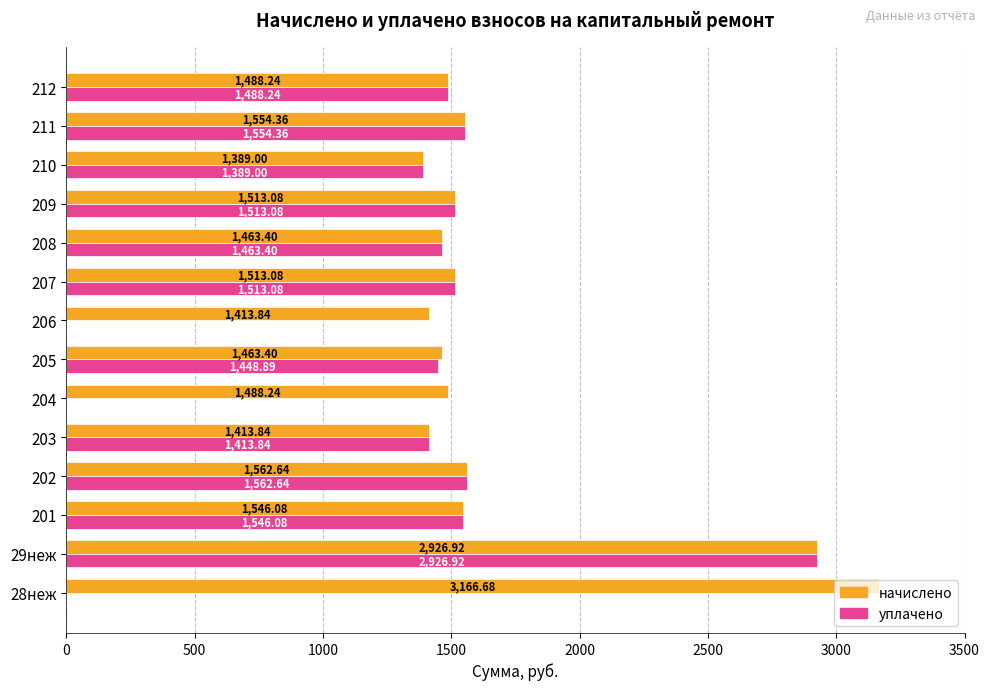

Between 28неж and 212, which series saw the biggest shift?

начислено